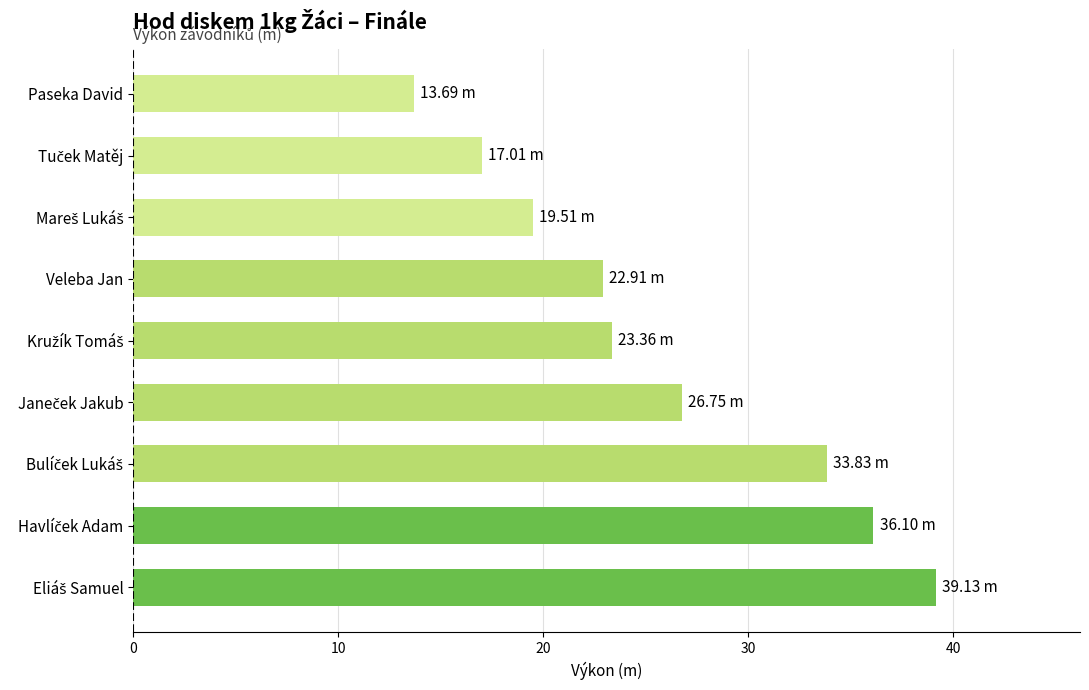

What is the difference between the maximum and second lowest values?

22.1